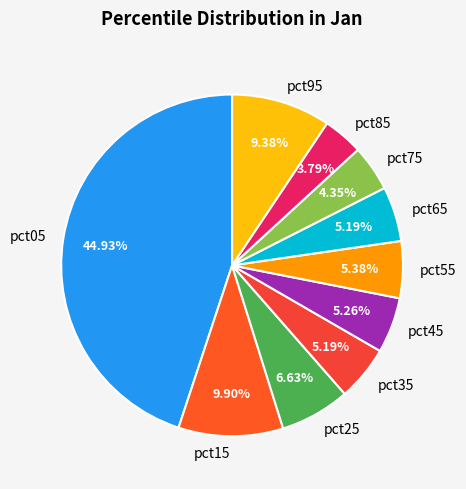

Is it true that pct45 is 1% of the pie?

False